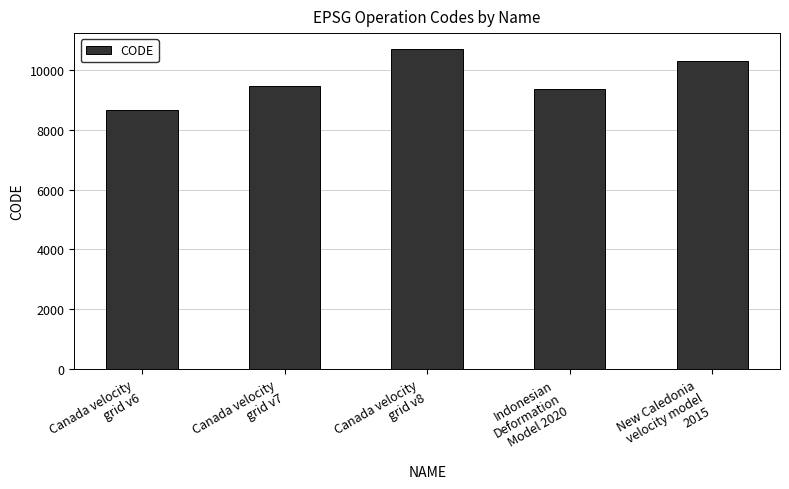

What is the difference between the maximum and minimum values?

2031